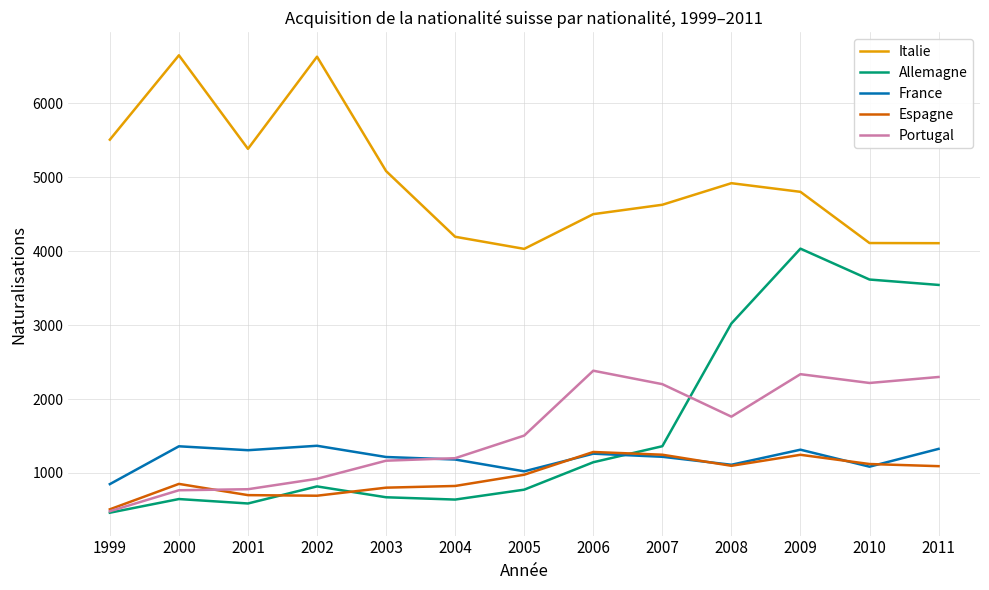

In Portugal, how many points are lower than both neighbors (excluding endpoints)?

2